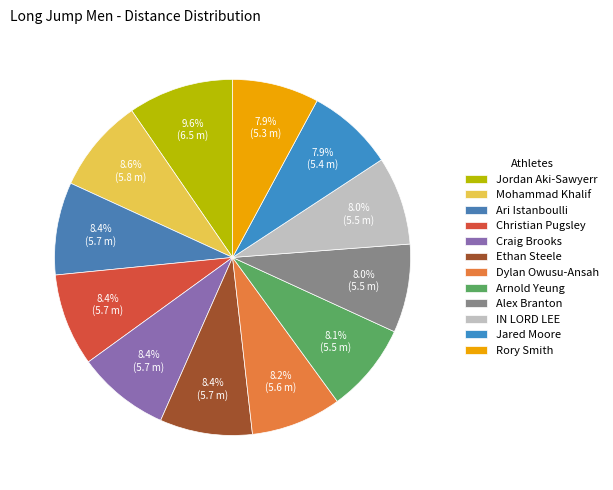

Is Arnold Yeung the majority of the pie?

No